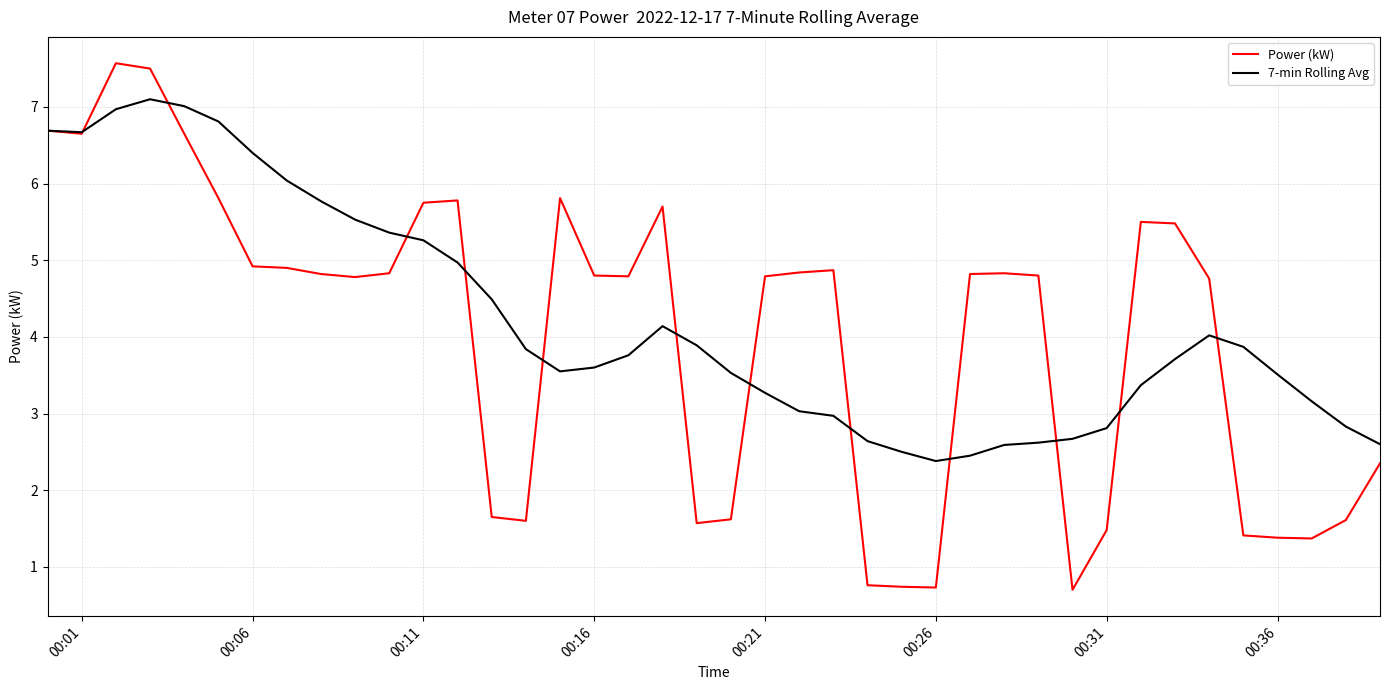

What is the maximum value shown in the chart?

7.6